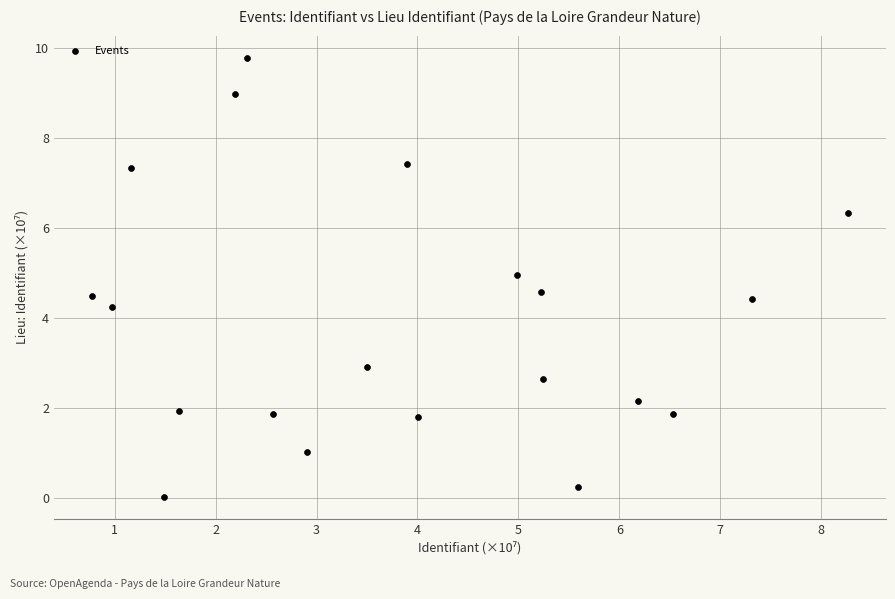

What is the range of Y values (max minus min)?

9.8